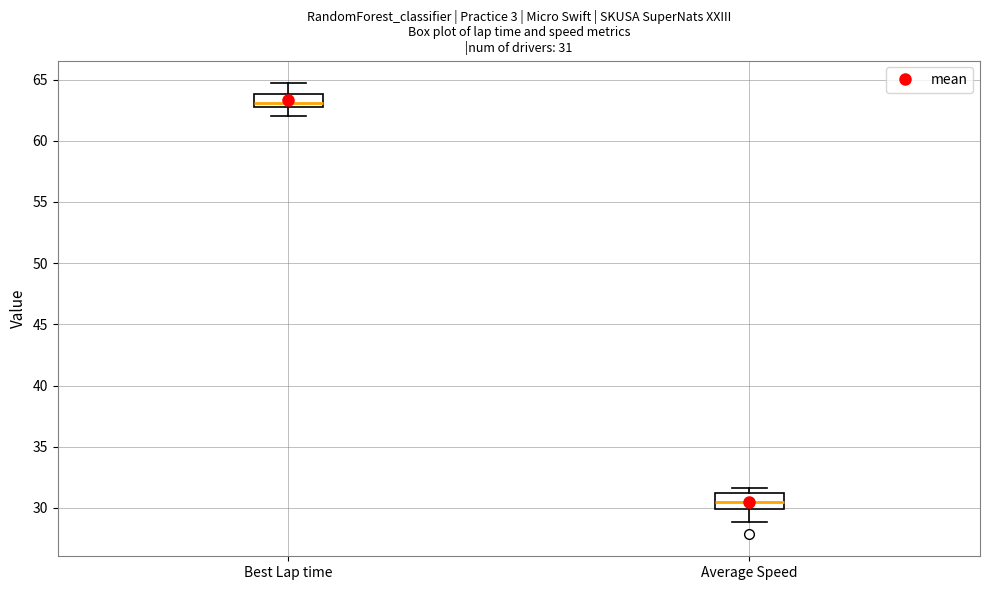

Which box has the lowest median line?

Average Speed